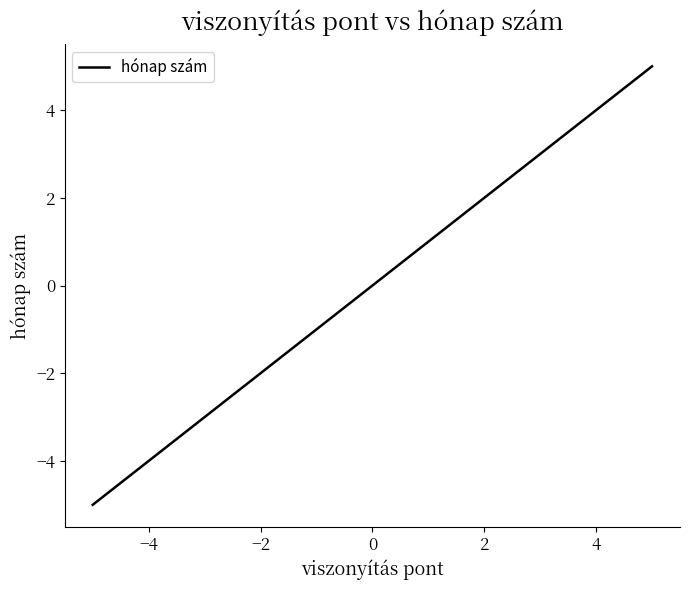

Count the number of categories in the chart.

5